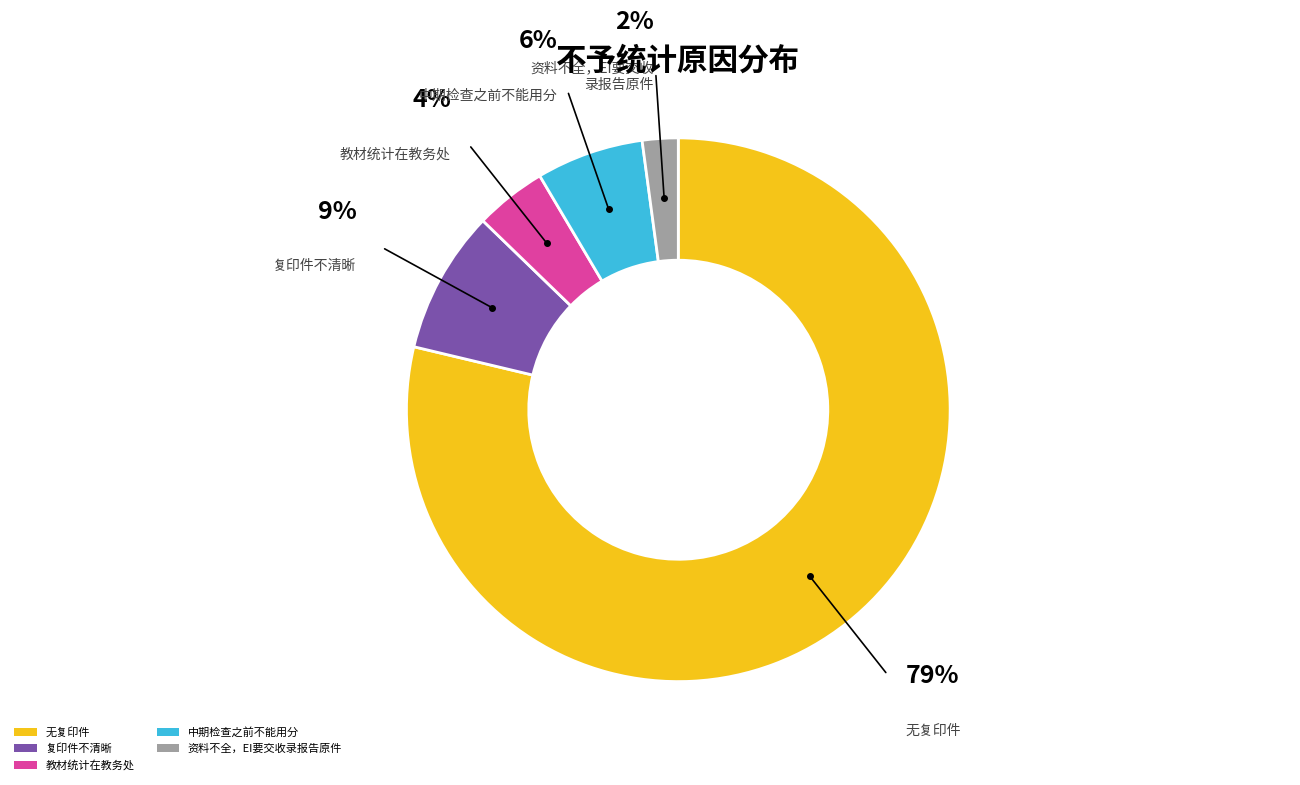

Combined, do 复印件不清晰 and 教材统计在教务处 account for over 50%?

No